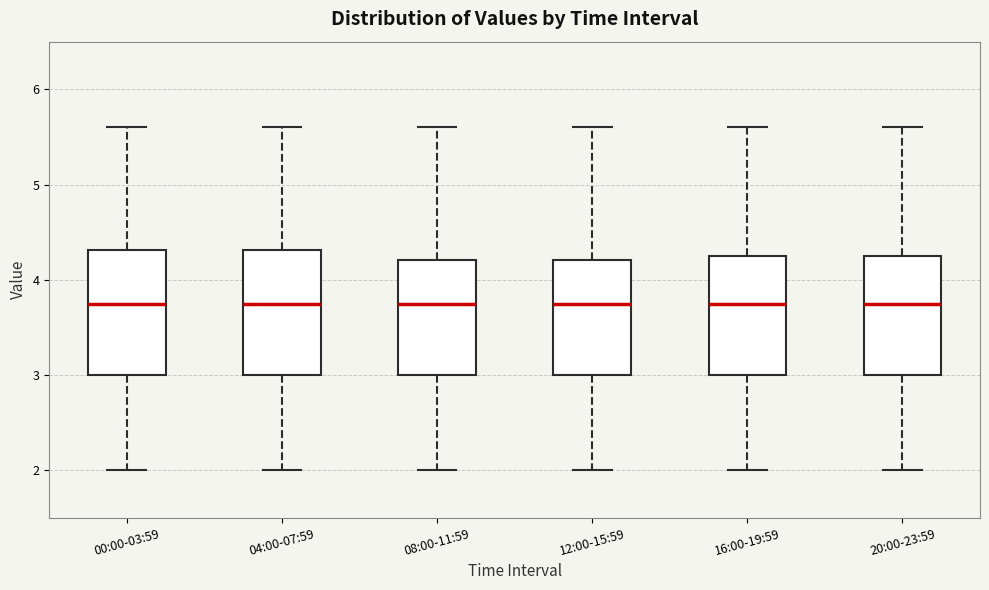

Where does the lower whisker of the box for 08:00-11:59 end on the y-axis? The values are not printed on the chart, so give them approximately, as read against the axis.

2.0